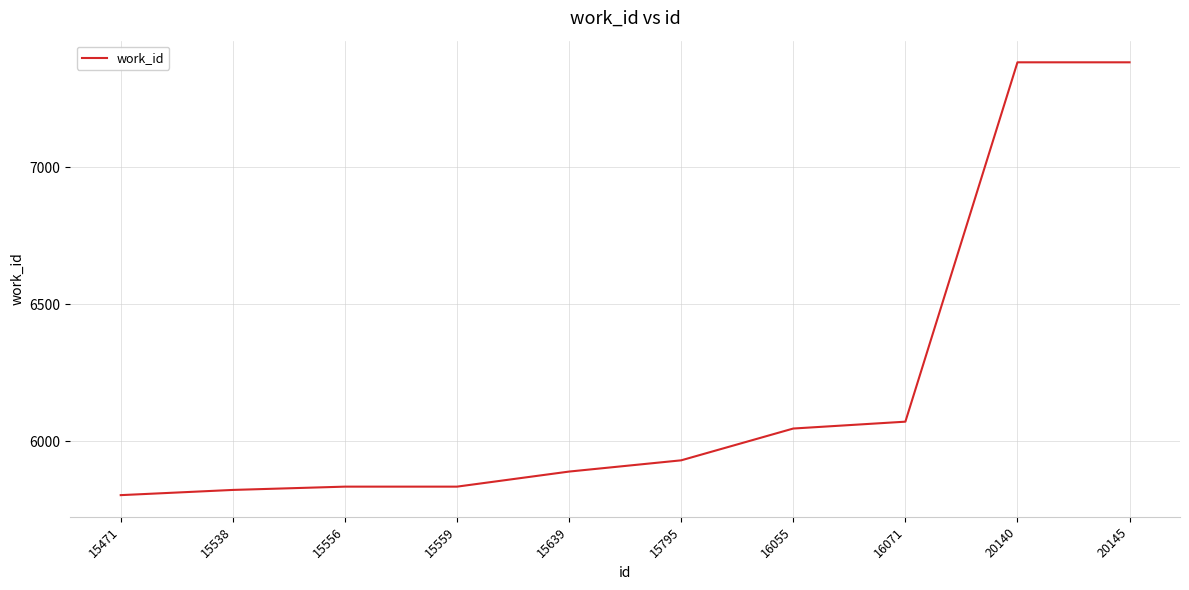

Reading left to right, what are all the values shown in this chart?

15471=5803	15538=5822	15556=5834	15559=5834	15639=5889	15795=5930	16055=6046	16071=6071	20140=7382	20145=7382